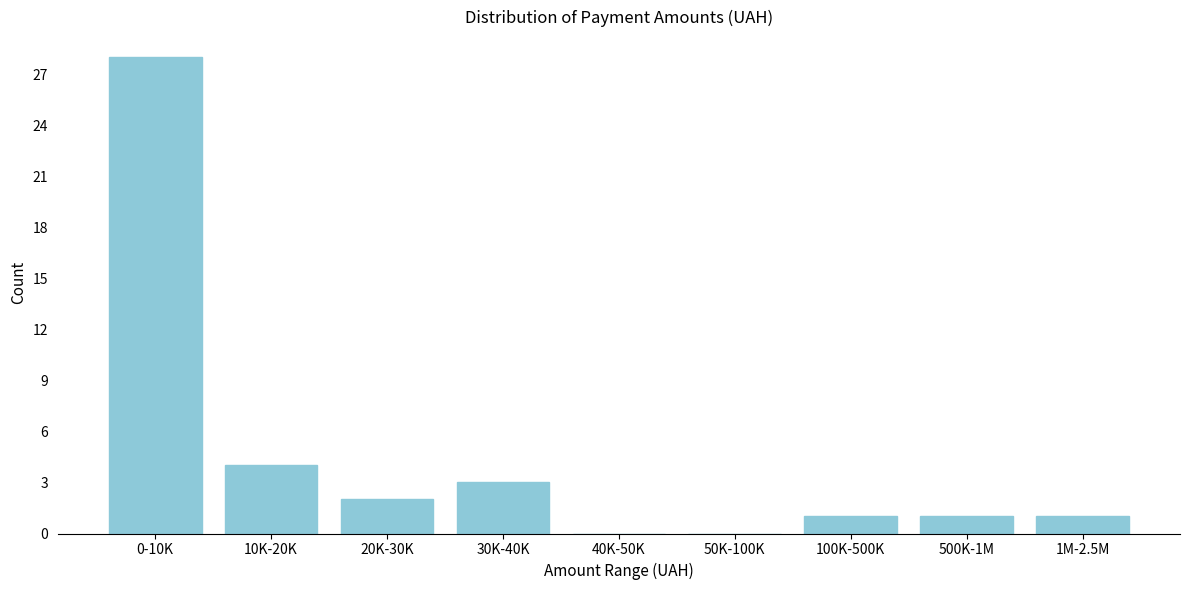

Reading left to right, list all the values displayed in this chart.

0-10K=28	10K-20K=4	20K-30K=2	30K-40K=3	40K-50K=0	50K-100K=0	100K-500K=1	500K-1M=1	1M-2.5M=1